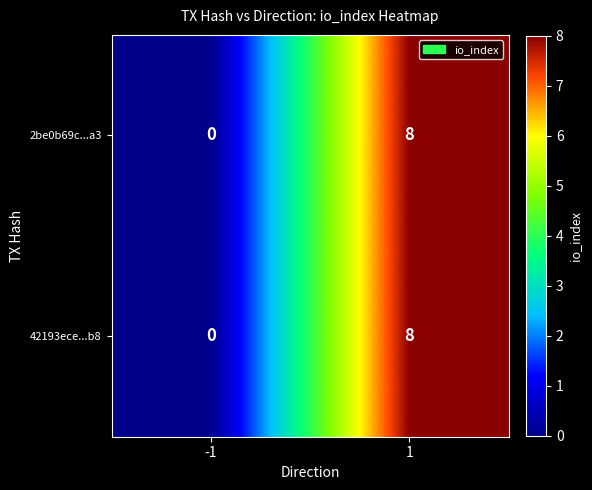

At how many categories does at least one series exceed 2?

1